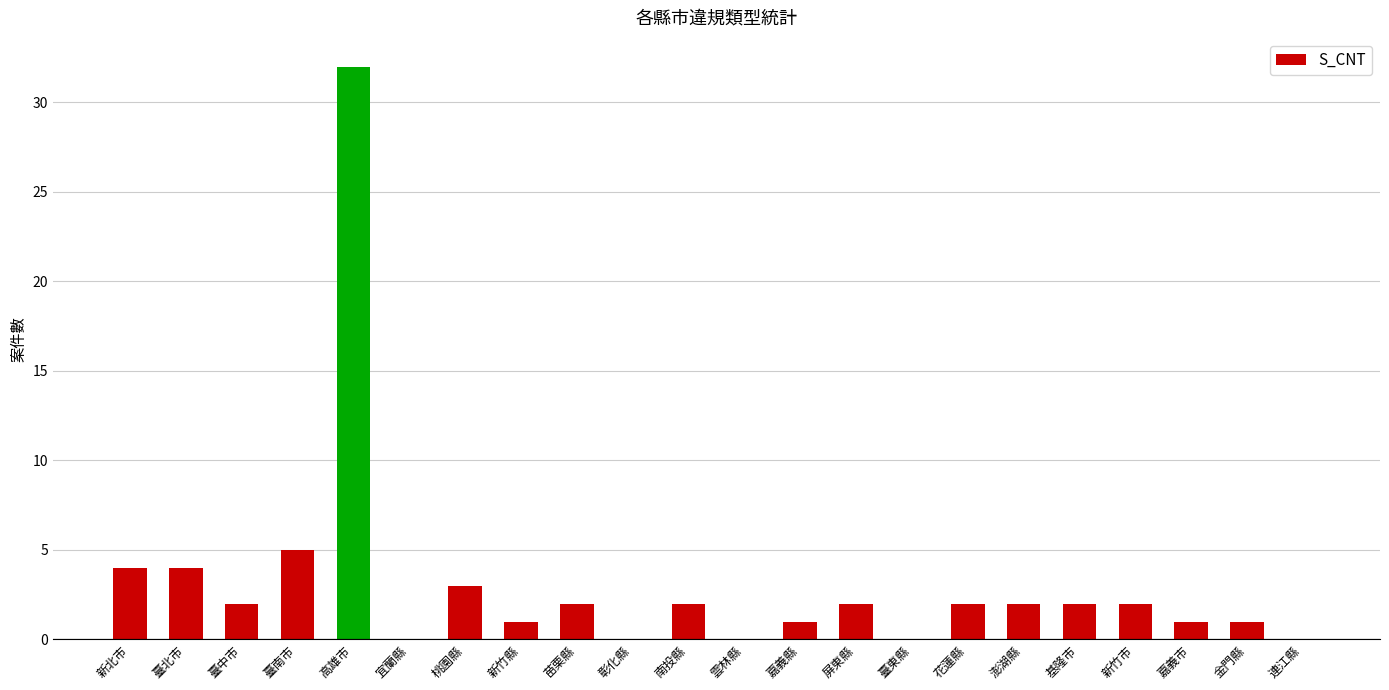

Between 高雄市 and 南投縣, which is larger?

高雄市